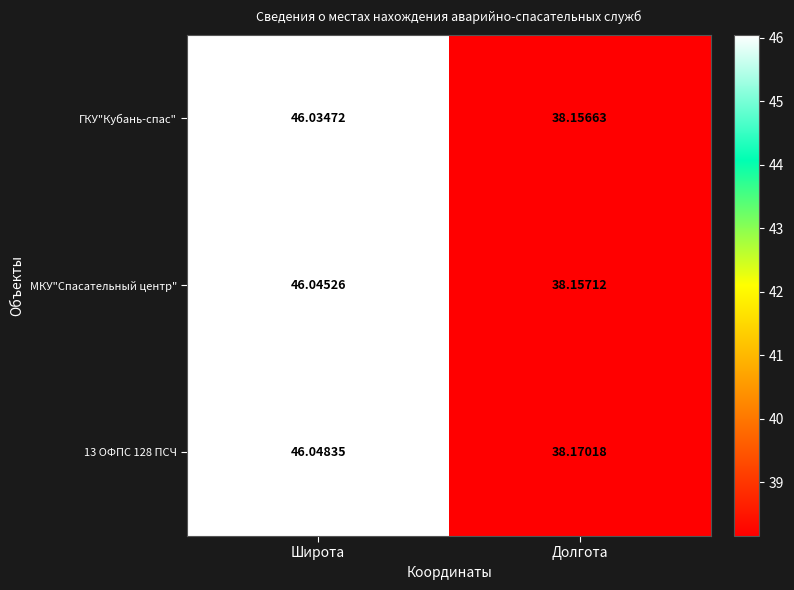

Which series has the largest total across all categories?

13 ОФПС 128 ПСЧ